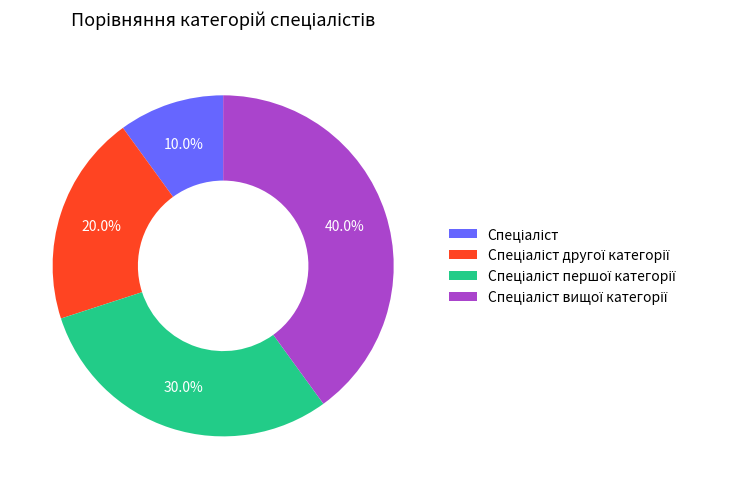

Is there any slice that represents more than half of the pie?

No